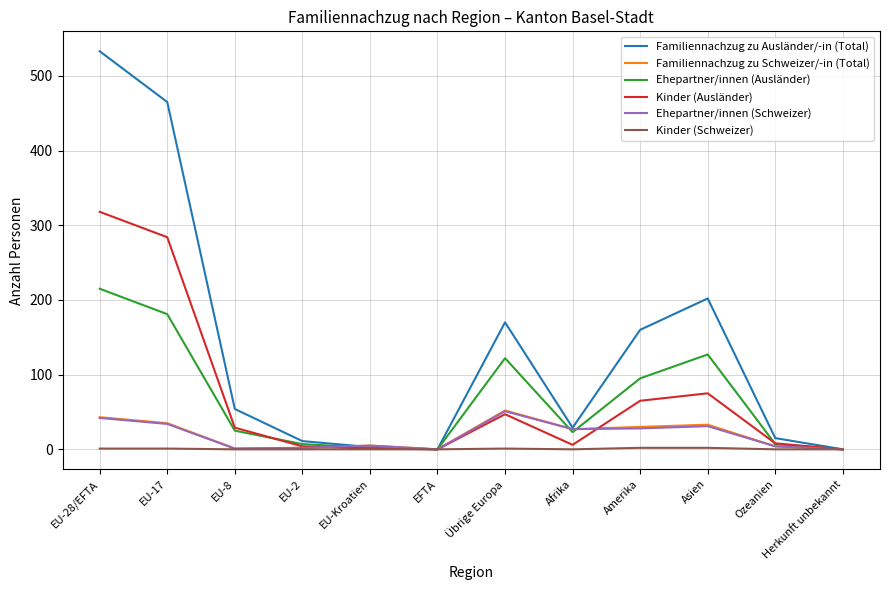

What is the sum of the Familiennachzug zu Ausländer/-in (Total) values at Amerika and EU-28/EFTA?

693